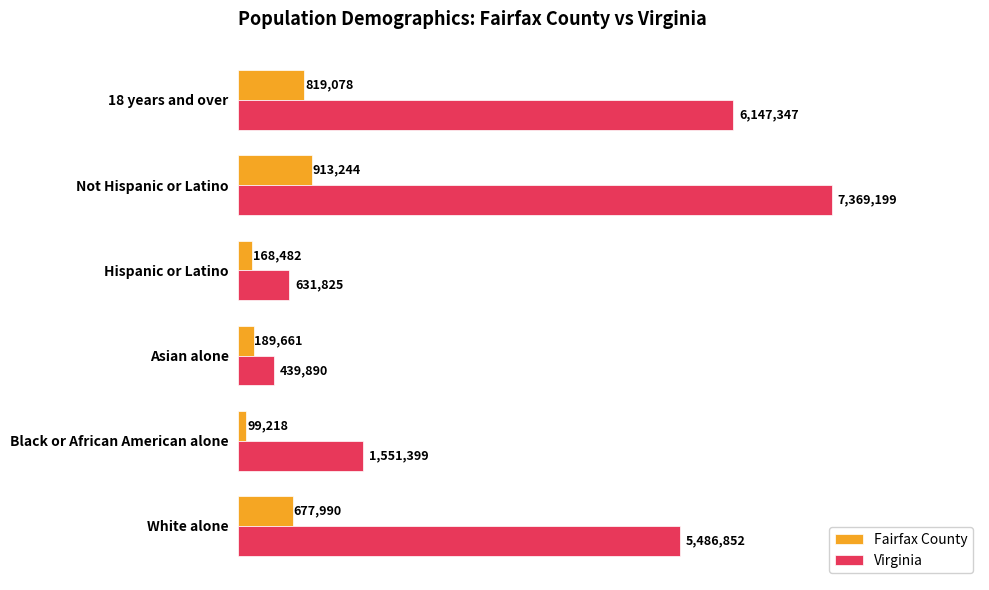

Which label corresponds to the largest value in the chart?

Not Hispanic or Latino